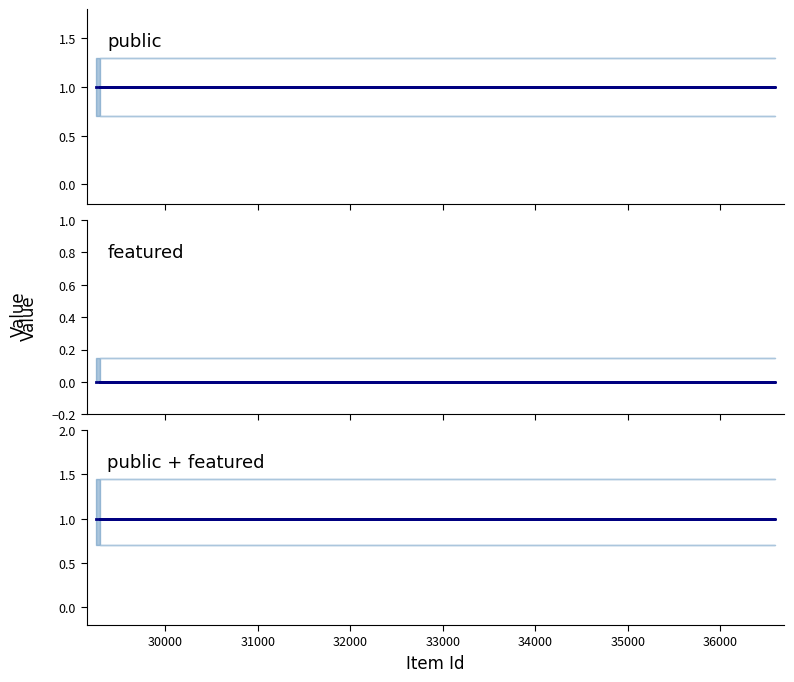

Reading left to right, transcribe all the data shown in this chart.

public: 1	1	1
featured: 0	0	0
public + featured: 1	1	1